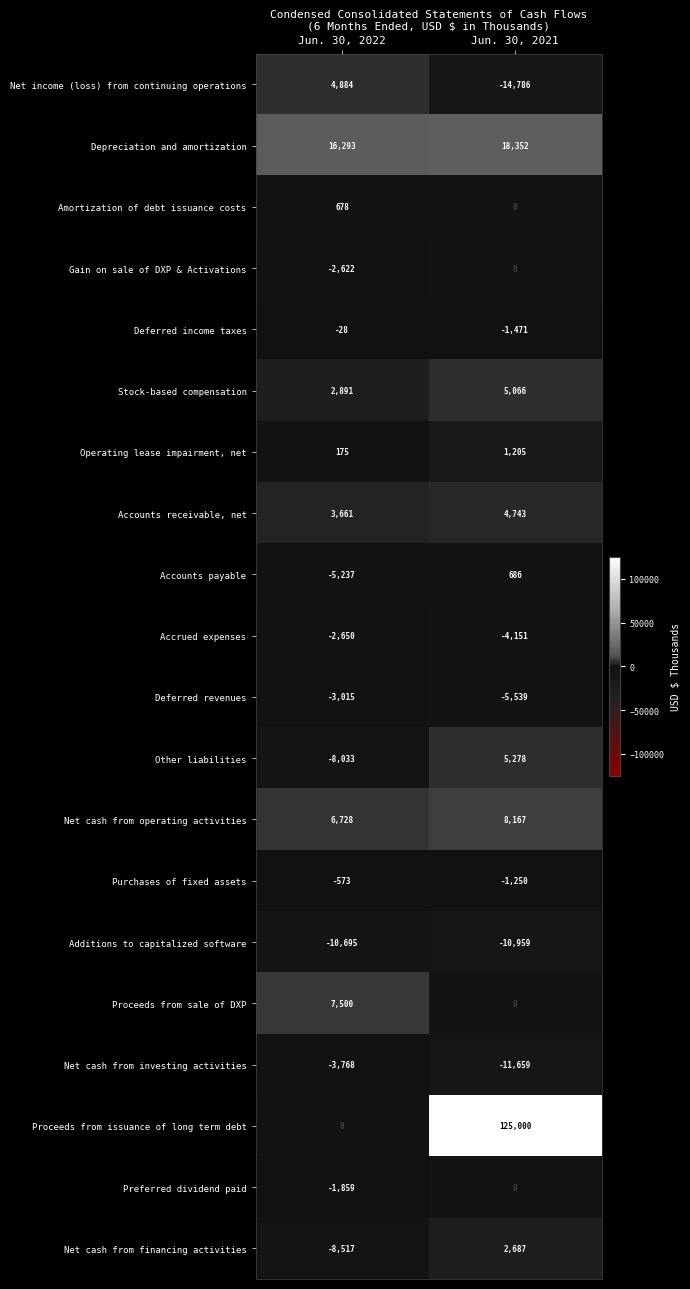

Which series has the widest spread of values?

Proceeds from issuance of long term debt